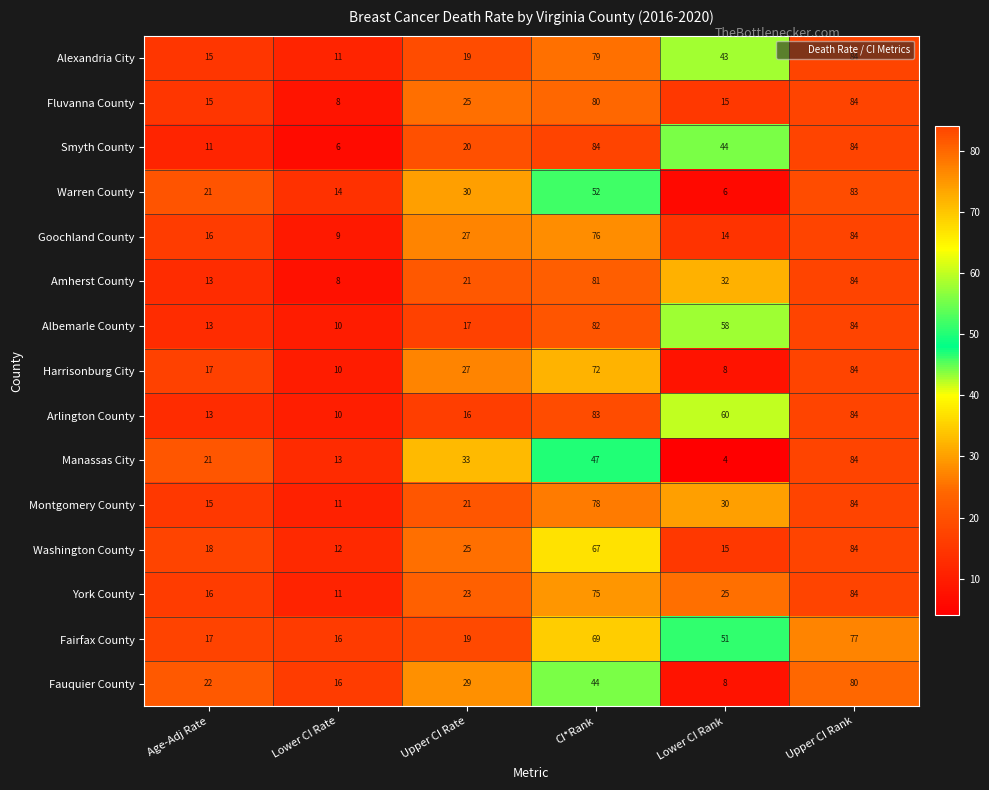

Which series has the largest range (max minus min)?

Manassas City